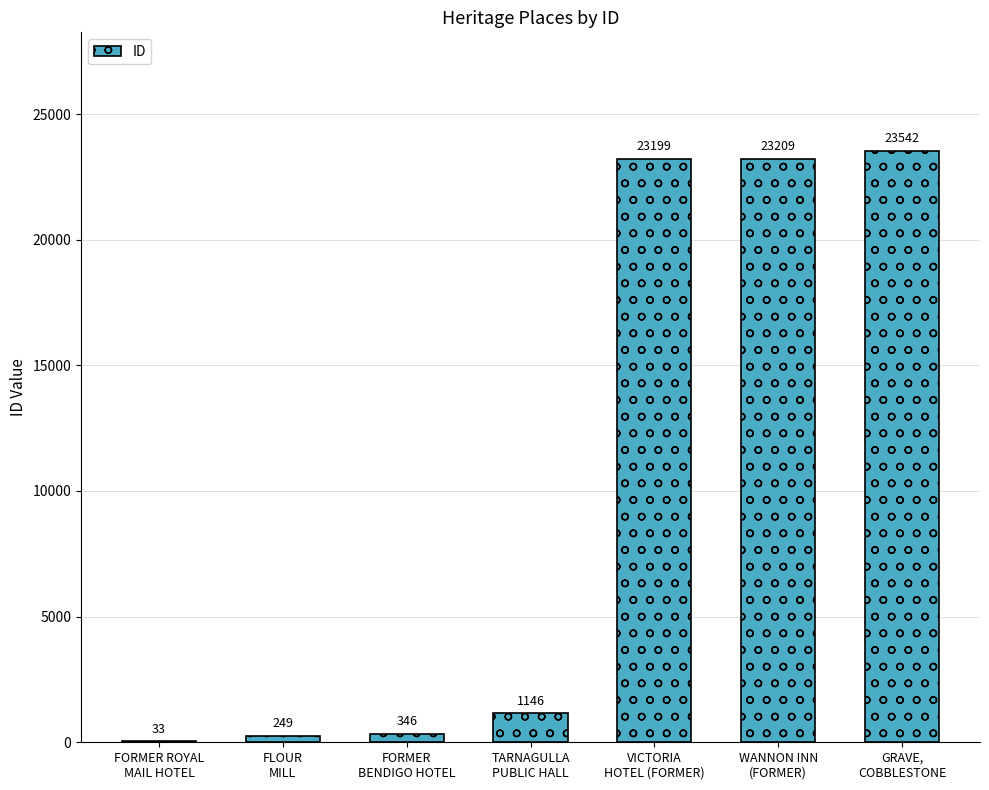

What is the sum of all values?

71724